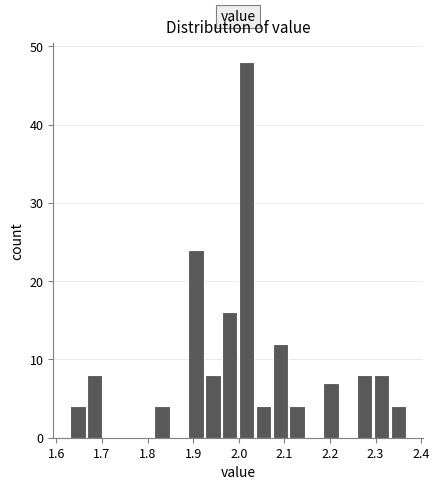

Around what value on the x-axis is the tallest bar? Give the approximate position of its centre, as read against the axis.

2.02